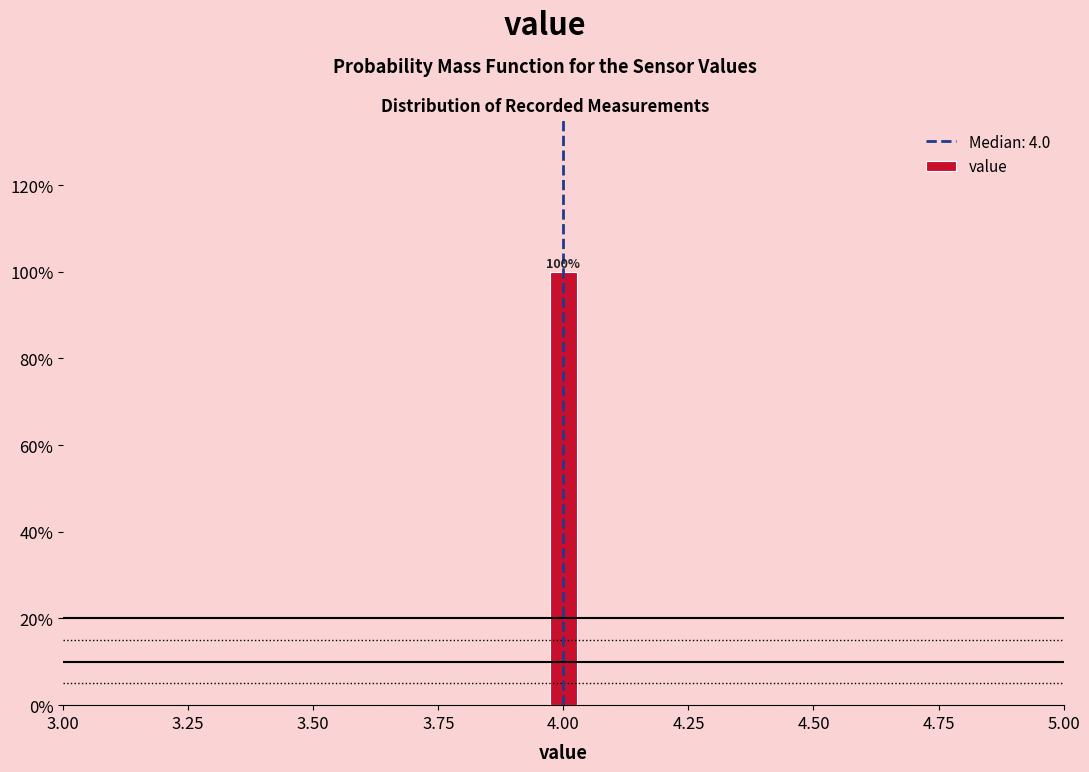

Read against the x-axis, roughly where is the centre of the tallest bar?

4.00